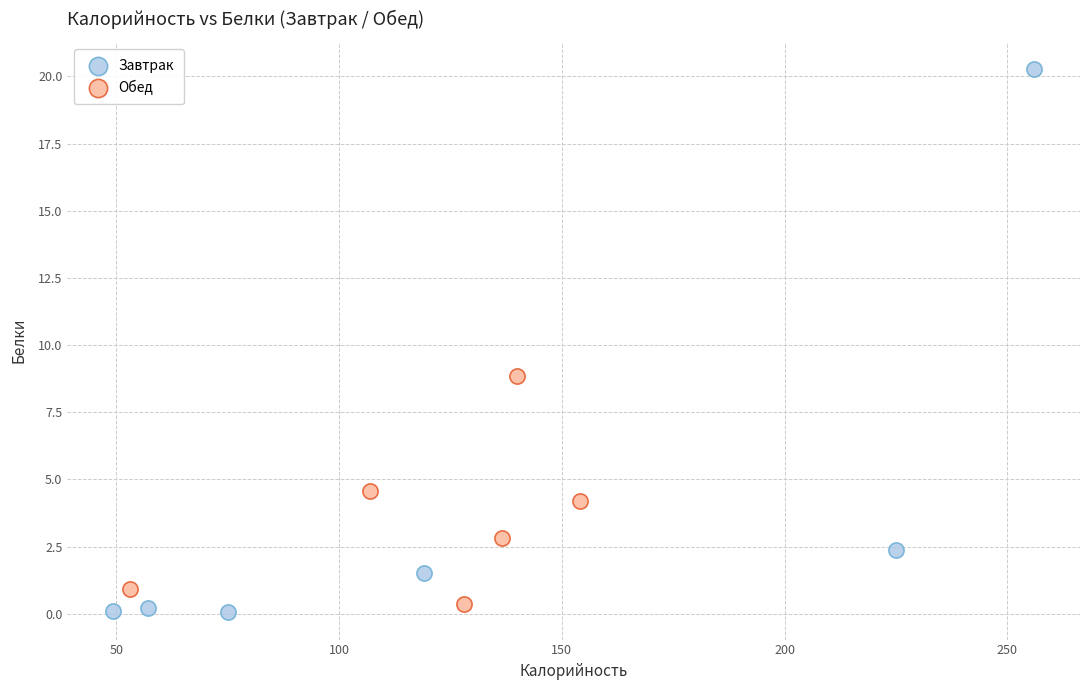

Which series reaches the maximum Y coordinate?

Завтрак